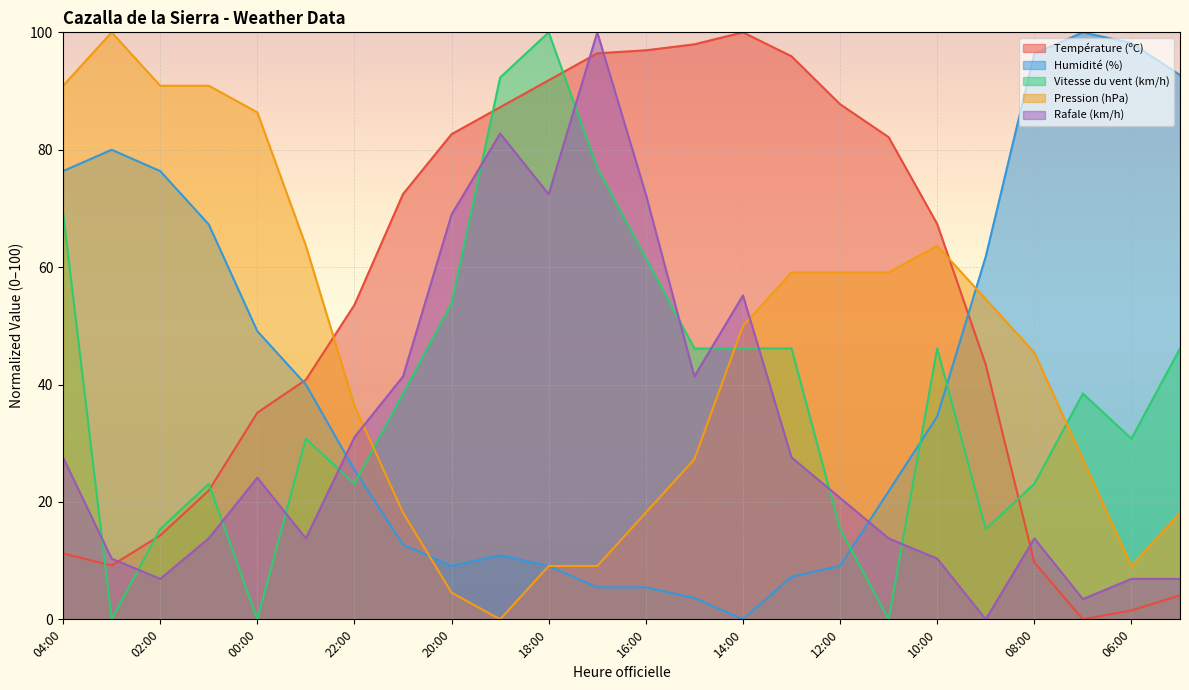

List the labels in order of Rafale (km/h) value, largest first.

17:00, 19:00, 18:00, 16:00, 20:00, 14:00, 21:00, 15:00, 22:00, 04:00, 13:00, 00:00, 12:00, 01:00, 23:00, 11:00, 08:00, 03:00, 10:00, 02:00, 06:00, 05:00, 07:00, 09:00